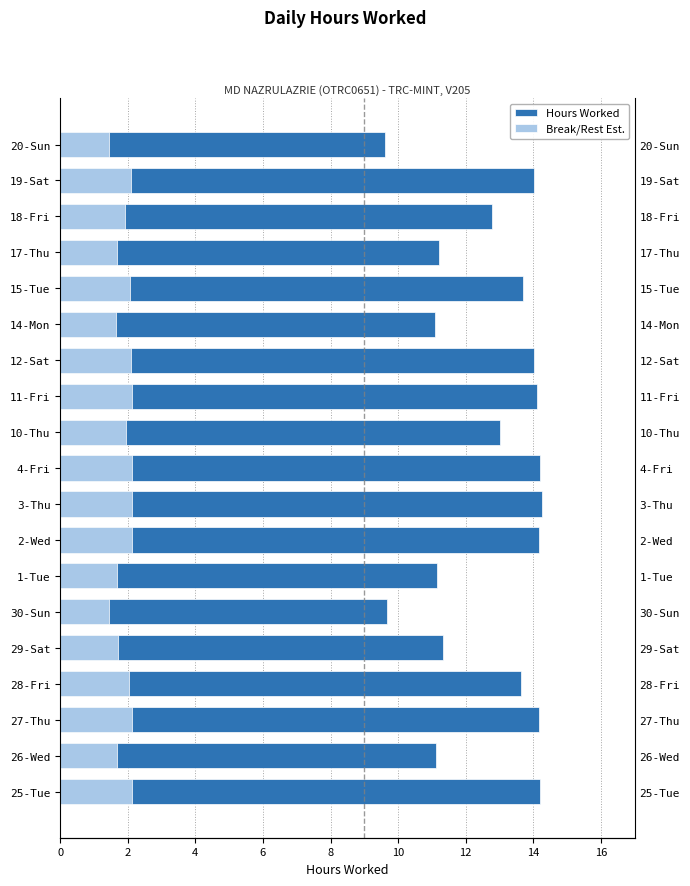

At how many categories does at least one series exceed 12?

12